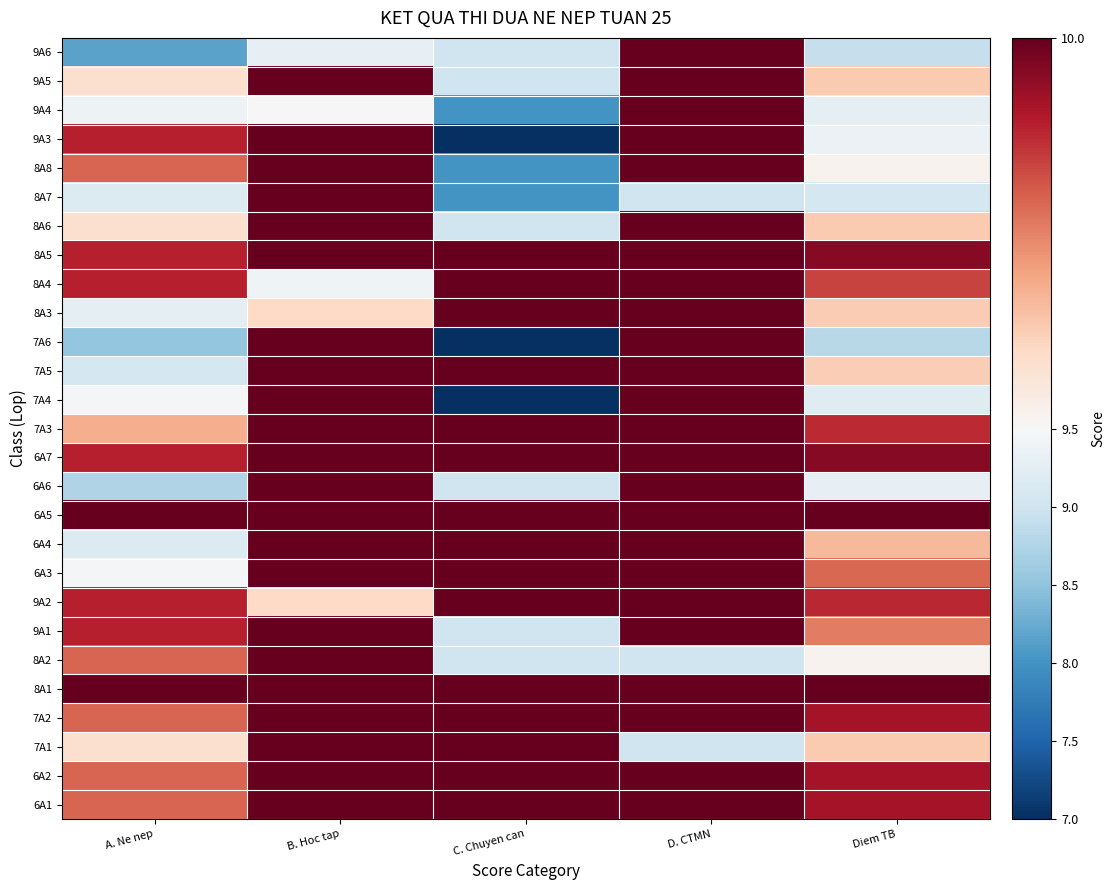

At which category is the sum across all series the highest?

B. Hoc tap